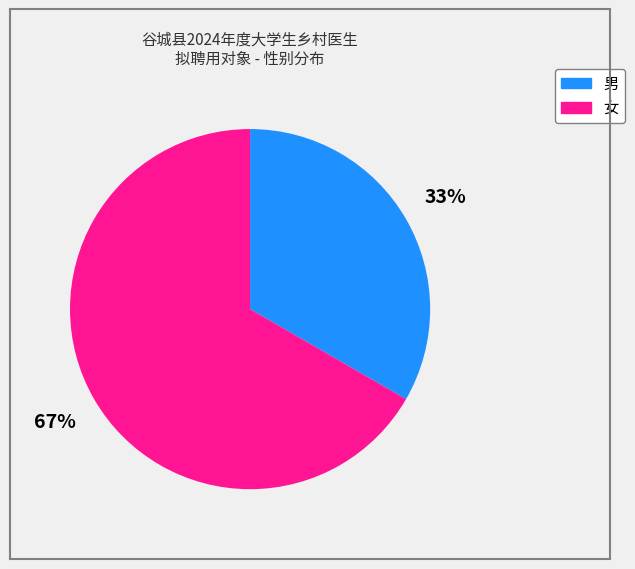

Rank the categories by value from lowest to highest.

男, 女